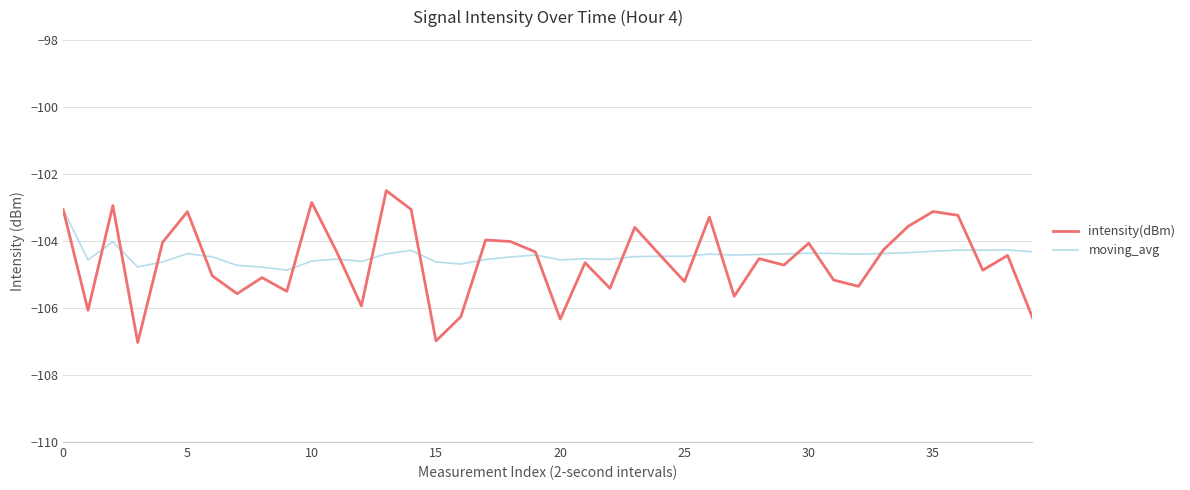

At how many categories does at least one series exceed -105?

40